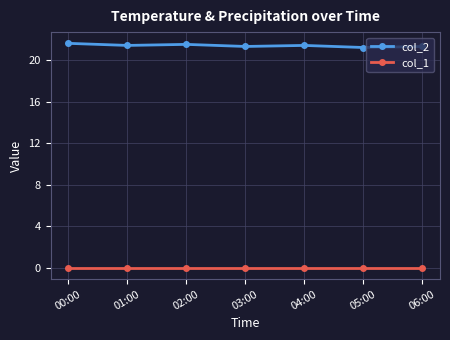

The col_2 series shows 10.2 at 06:00. True or false?

False